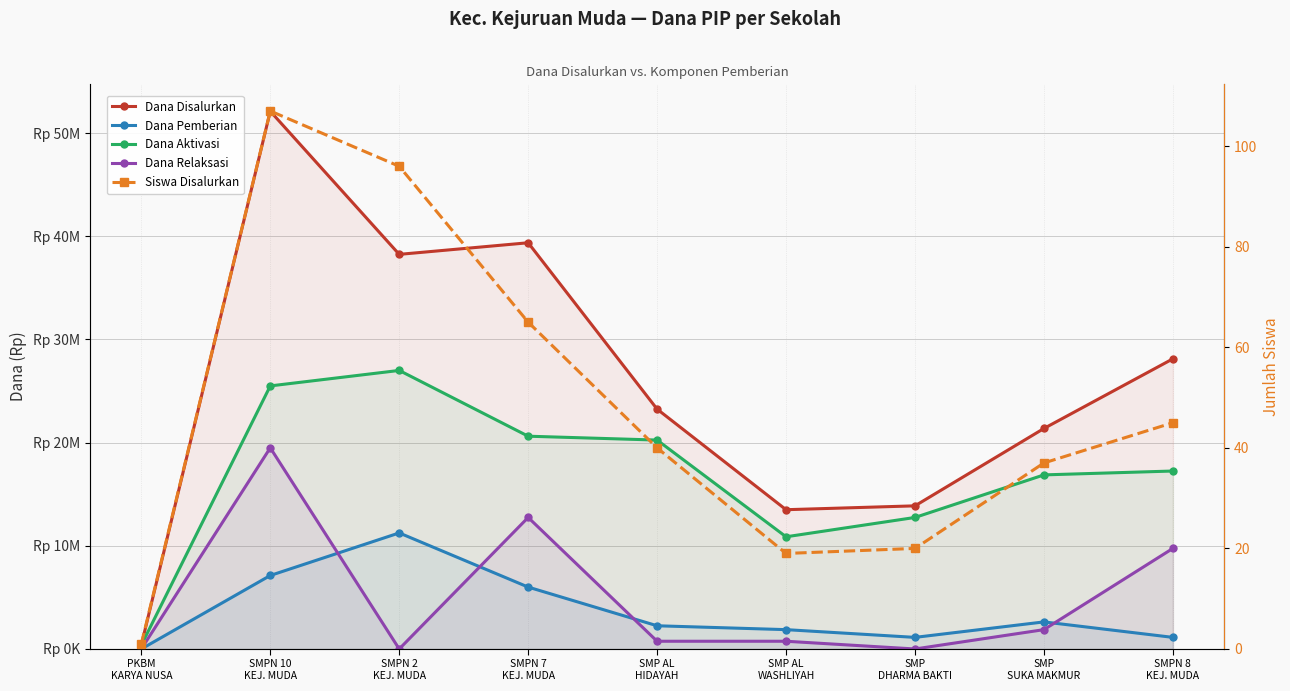

What is the sum of the Siswa Disalurkan values at SMPN 2
KEJ. MUDA and SMPN 10
KEJ. MUDA?

203